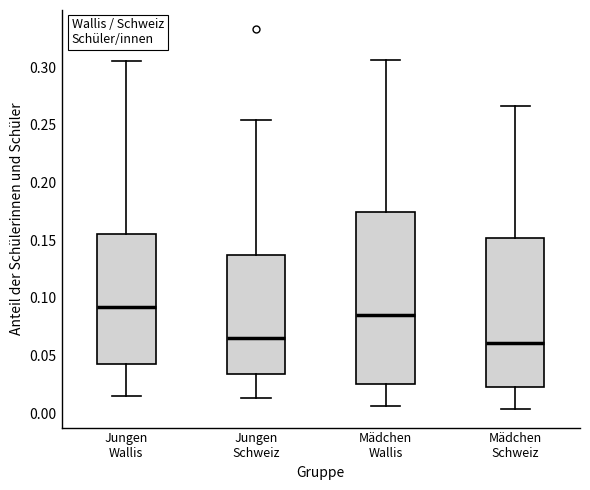

Which box is the tallest, from its lower edge to its upper edge?

Mädchen Wallis